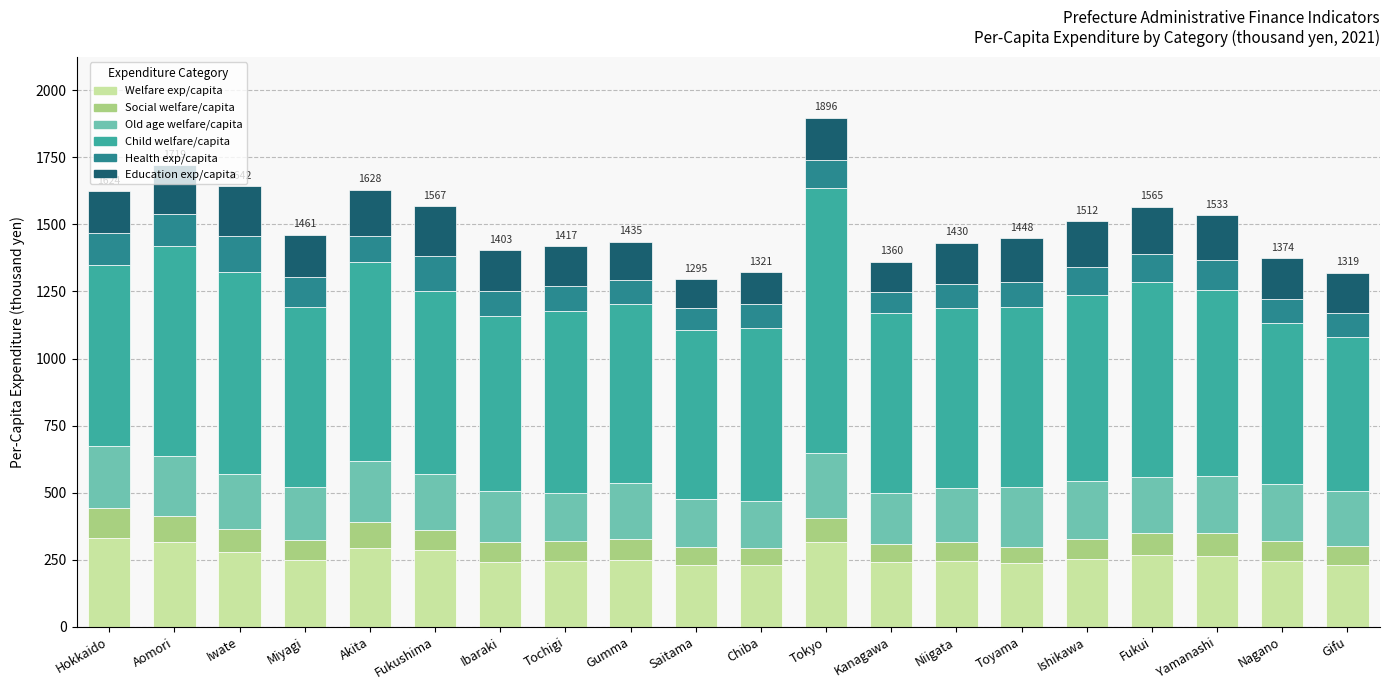

Is it true that Welfare exp/capita equals 243.5 at Ibaraki?

True